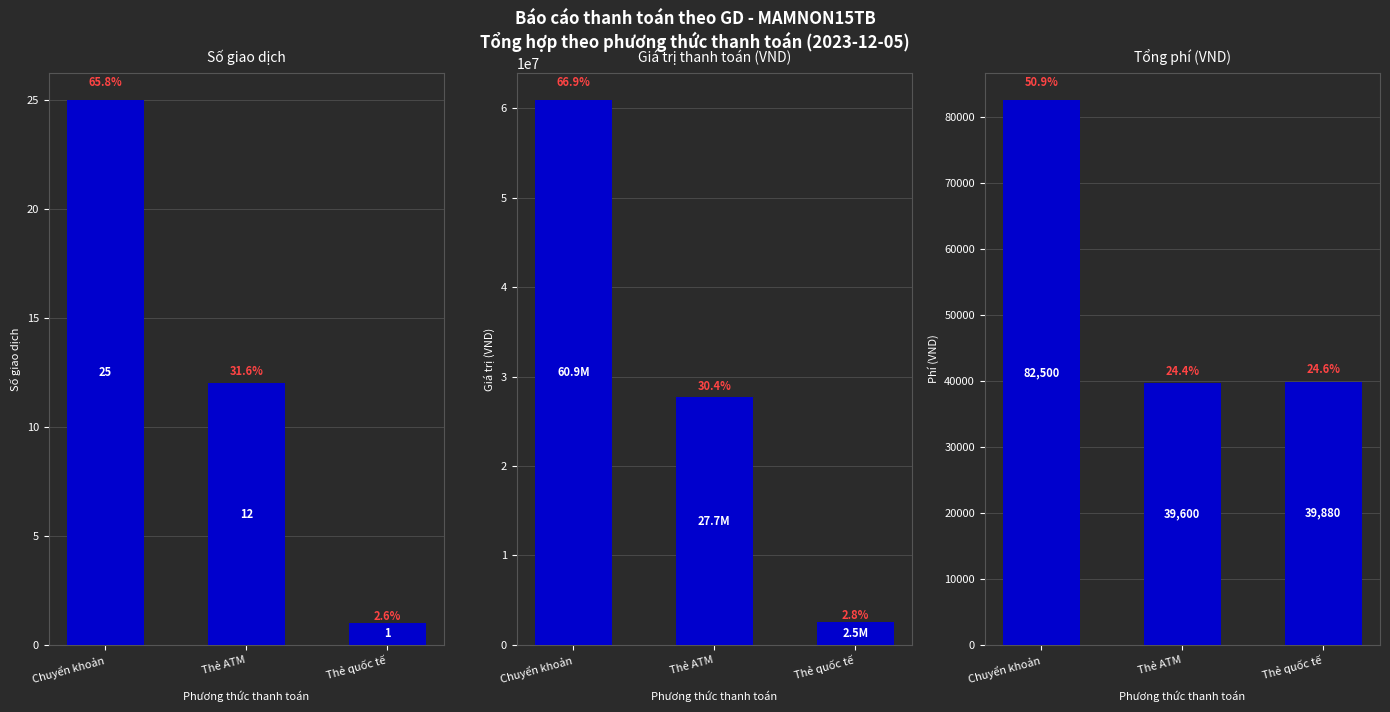

True or false: Số giao dịch has a value of 25 at Chuyển khoản.

True